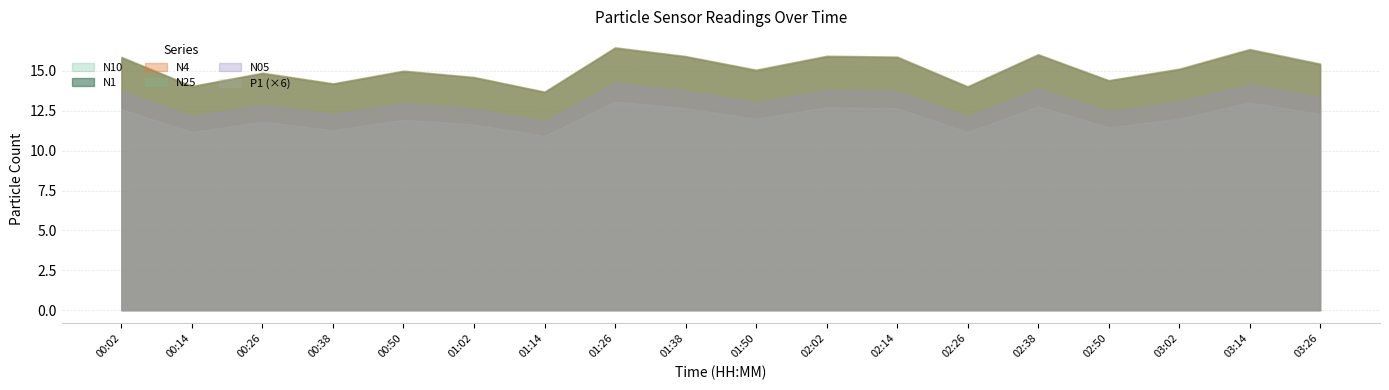

What is the label of the 11th point from the left?

02:02